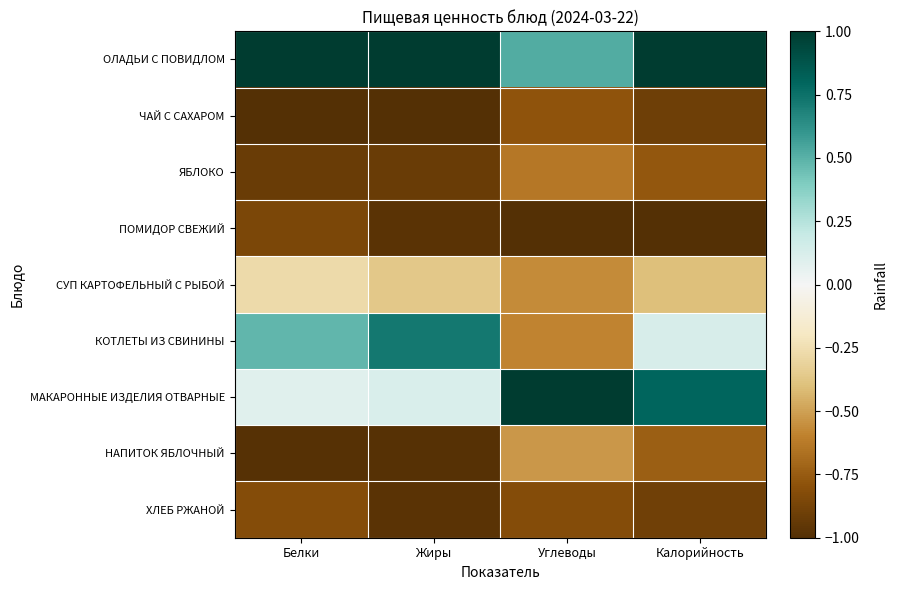

Reading left to right, what are all the values shown in this chart?

ОЛАДЬИ С ПОВИДЛОМ: Белки=1.0	Жиры=1.0	Углеводы=0.5	Калорийность=1.0
ЧАЙ С САХАРОМ: Белки=-1.0	Жиры=-1.0	Углеводы=-0.8	Калорийность=-0.9
ЯБЛОКО: Белки=-0.9	Жиры=-0.9	Углеводы=-0.6	Калорийность=-0.8
ПОМИДОР СВЕЖИЙ: Белки=-0.9	Жиры=-1.0	Углеводы=-1.0	Калорийность=-1.0
СУП КАРТОФЕЛЬНЫЙ С РЫБОЙ: Белки=-0.3	Жиры=-0.4	Углеводы=-0.6	Калорийность=-0.4
КОТЛЕТЫ ИЗ СВИНИНЫ: Белки=0.5	Жиры=0.7	Углеводы=-0.6	Калорийность=0.1
МАКАРОННЫЕ ИЗДЕЛИЯ ОТВАРНЫЕ: Белки=0.1	Жиры=0.1	Углеводы=1.0	Калорийность=0.8
НАПИТОК ЯБЛОЧНЫЙ: Белки=-1.0	Жиры=-1.0	Углеводы=-0.5	Калорийность=-0.7
ХЛЕБ РЖАНОЙ: Белки=-0.8	Жиры=-1.0	Углеводы=-0.8	Калорийность=-0.9